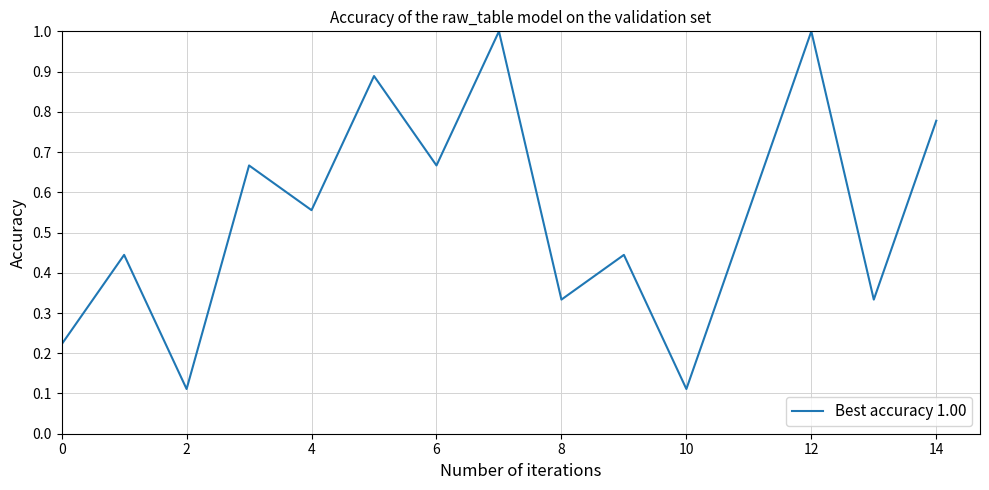

How many categories are shown in the chart?

15